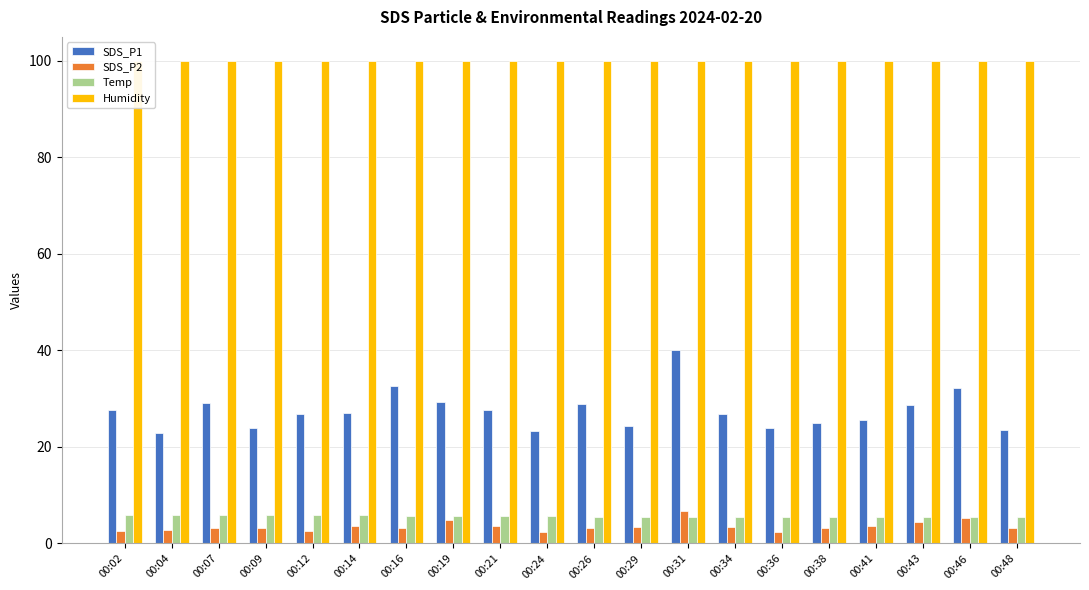

Reading left to right, extract all data points from this chart.

SDS_P1: 00:02=27.6	00:04=22.9	00:07=29.1	00:09=24.0	00:12=26.8	00:14=27.0	00:16=32.6	00:19=29.4	00:21=27.6	00:24=23.3	00:26=29.0	00:29=24.2	00:31=40.1	00:34=26.8	00:36=23.9	00:38=24.9	00:41=25.5	00:43=28.7	00:46=32.2	00:48=23.5
SDS_P2: 00:02=2.5	00:04=2.7	00:07=3.1	00:09=3.2	00:12=2.6	00:14=3.7	00:16=3.3	00:19=4.9	00:21=3.7	00:24=2.5	00:26=3.1	00:29=3.4	00:31=6.7	00:34=3.5	00:36=2.4	00:38=3.2	00:41=3.5	00:43=4.4	00:46=5.2	00:48=3.1
Temp: 00:02=5.9	00:04=5.9	00:07=5.9	00:09=5.8	00:12=5.8	00:14=5.8	00:16=5.7	00:19=5.7	00:21=5.6	00:24=5.6	00:26=5.5	00:29=5.5	00:31=5.4	00:34=5.4	00:36=5.4	00:38=5.4	00:41=5.4	00:43=5.4	00:46=5.4	00:48=5.4
Humidity: 00:02=99.9	00:04=99.9	00:07=99.9	00:09=99.9	00:12=99.9	00:14=99.9	00:16=99.9	00:19=99.9	00:21=99.9	00:24=99.9	00:26=99.9	00:29=99.9	00:31=99.9	00:34=99.9	00:36=99.9	00:38=99.9	00:41=99.9	00:43=99.9	00:46=99.9	00:48=99.9